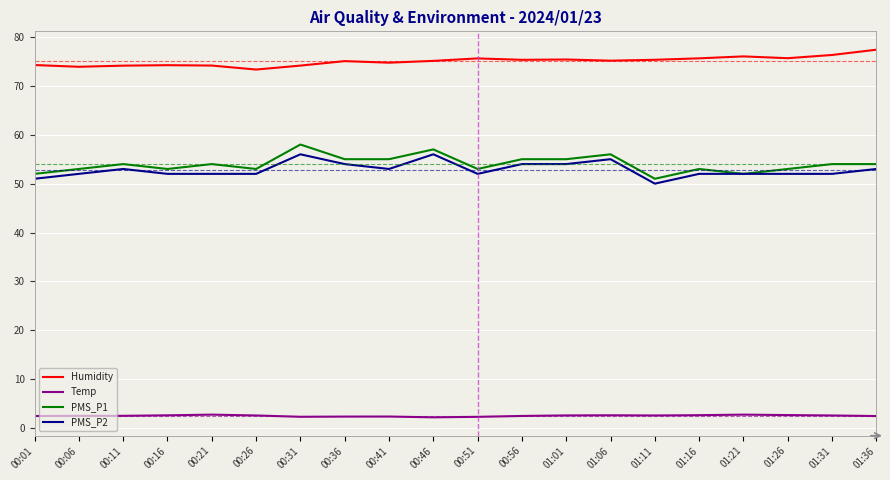

What position from the right is 00:01?

20